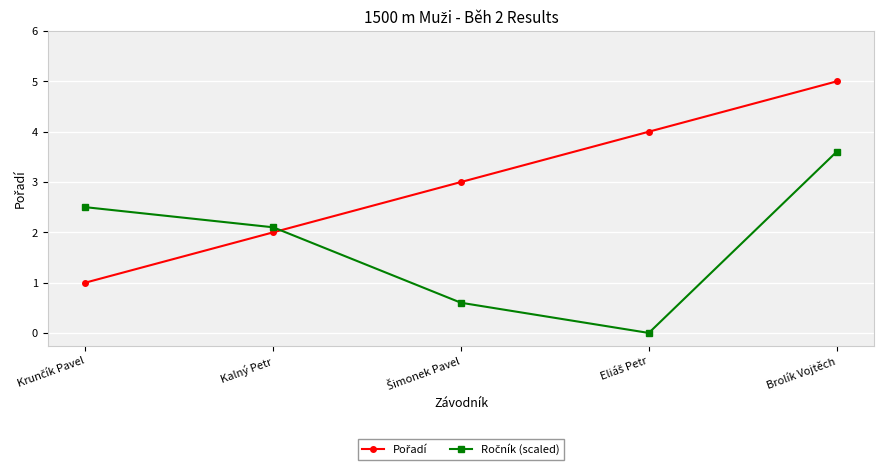

Which category has the highest value across all series?

Brolík Vojtěch